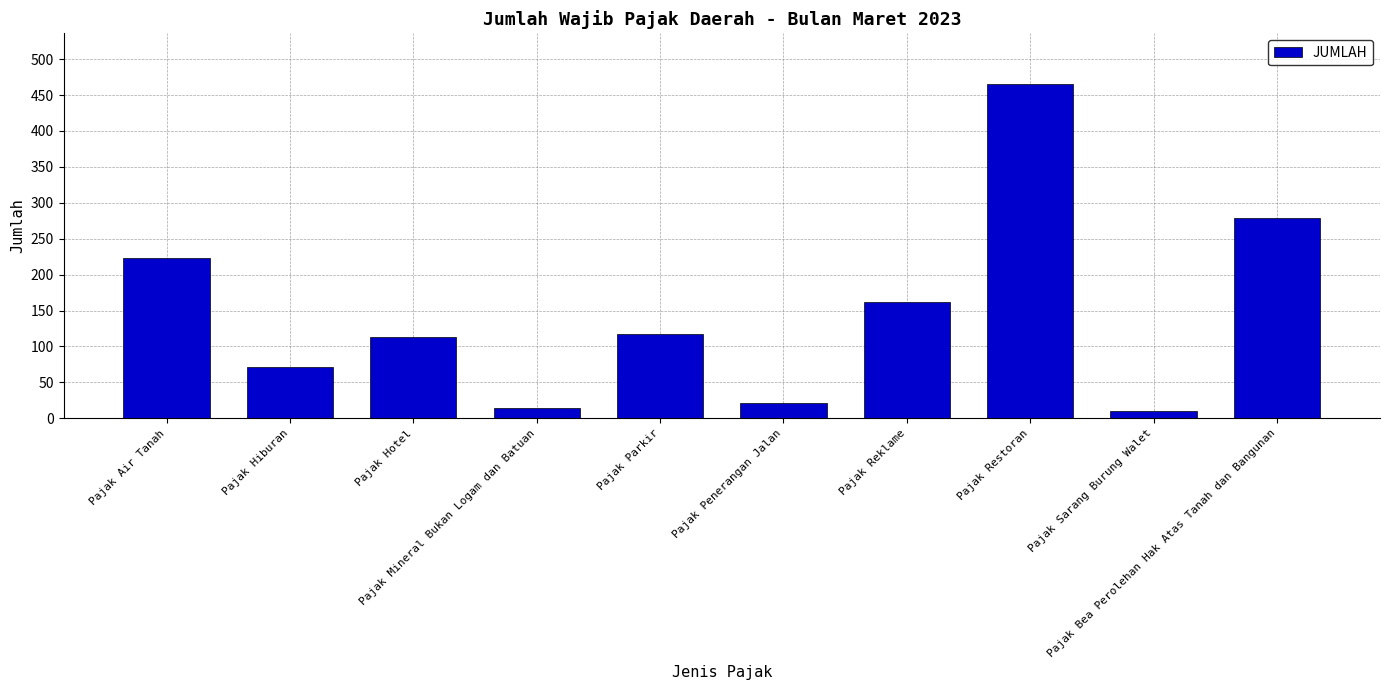

Does the chart contain any negative values?

No